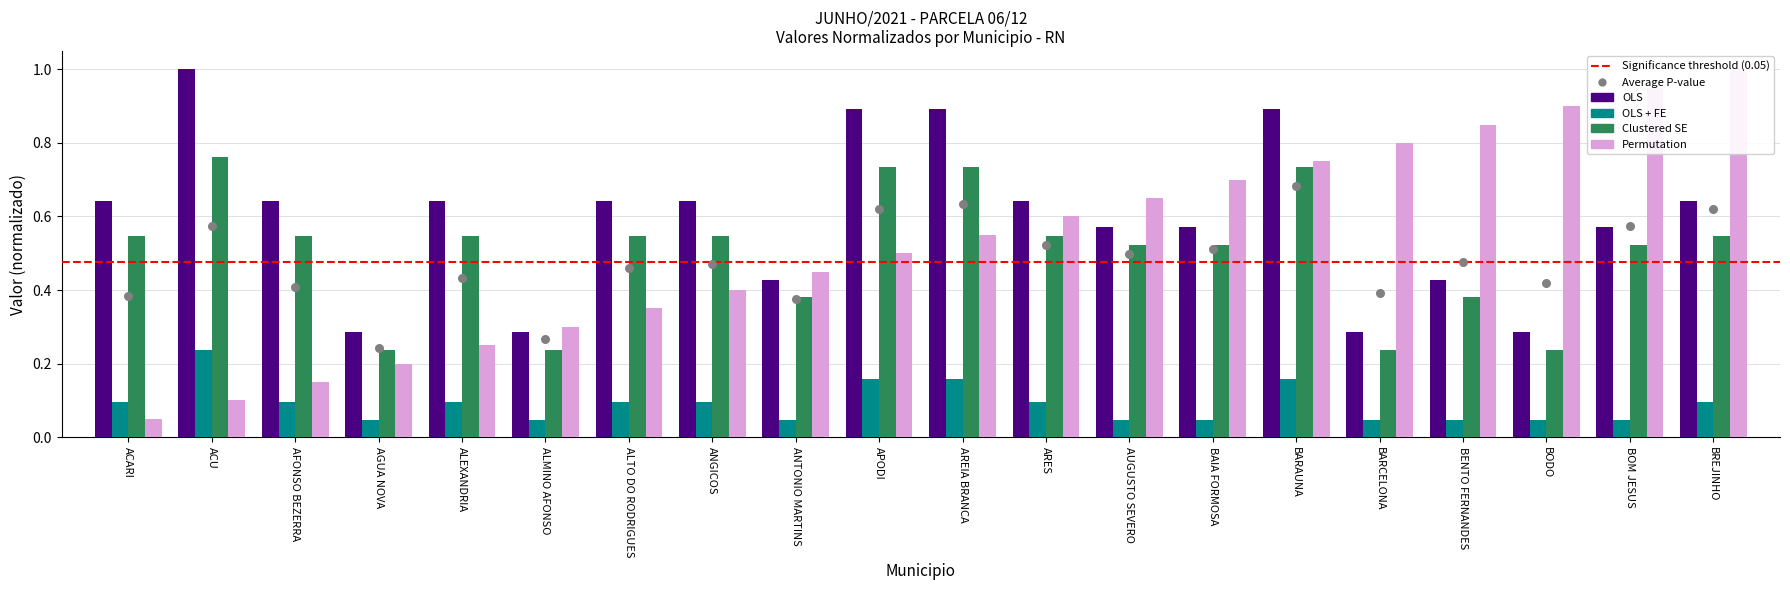

Which series reaches the maximum Y coordinate?

OLS